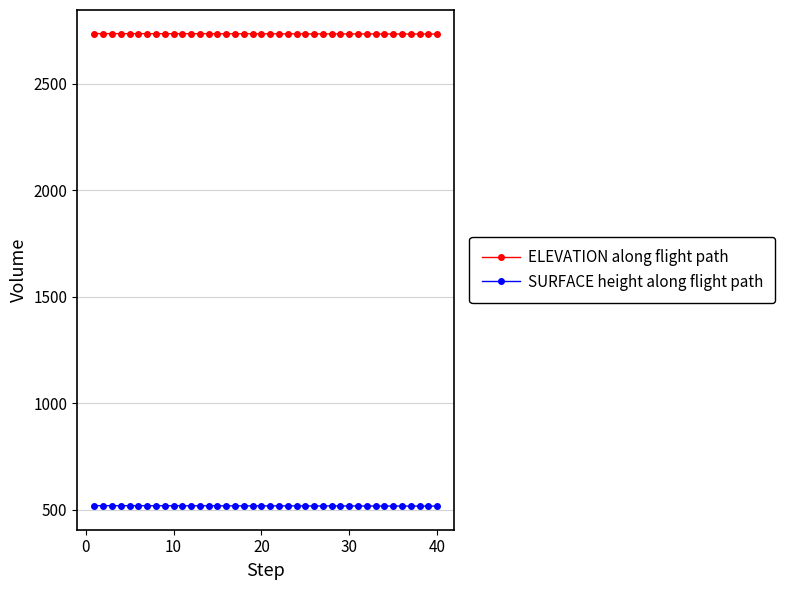

What is the average value of the ELEVATION along flight path series?

2735.3